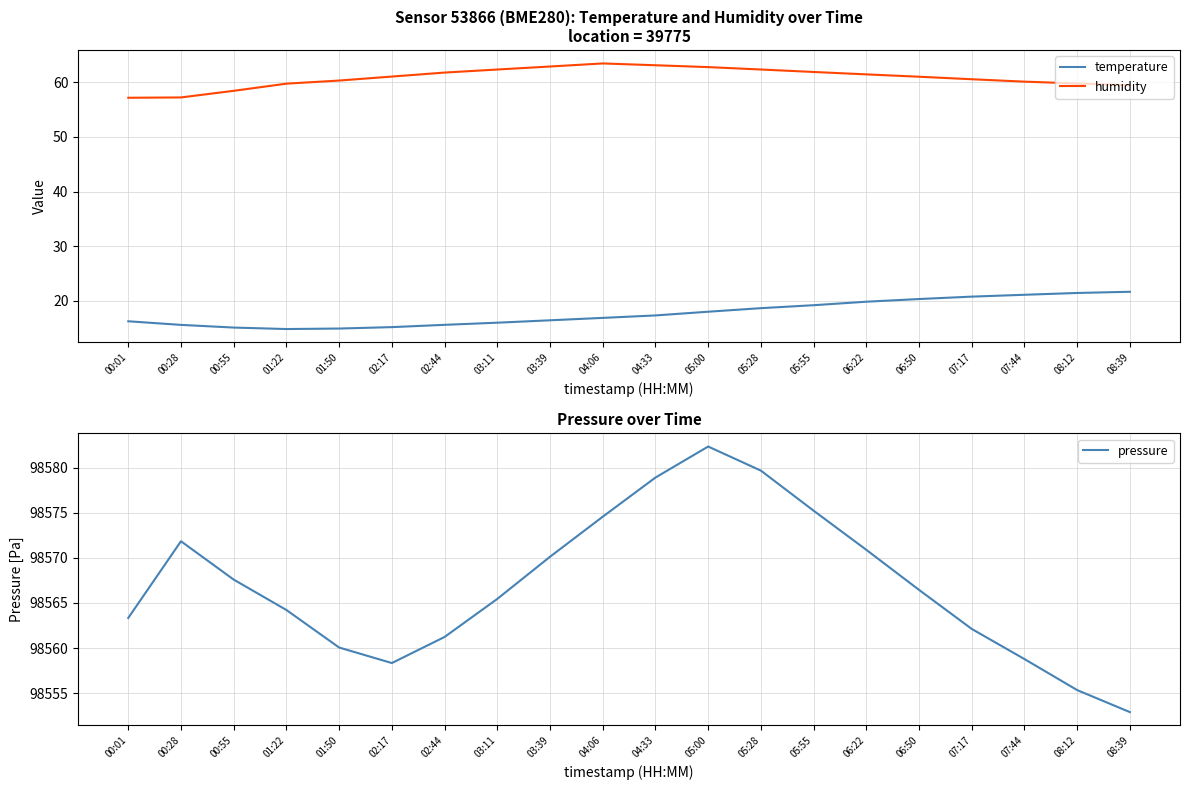

Does the chart display data point markers on the line(s)?

No